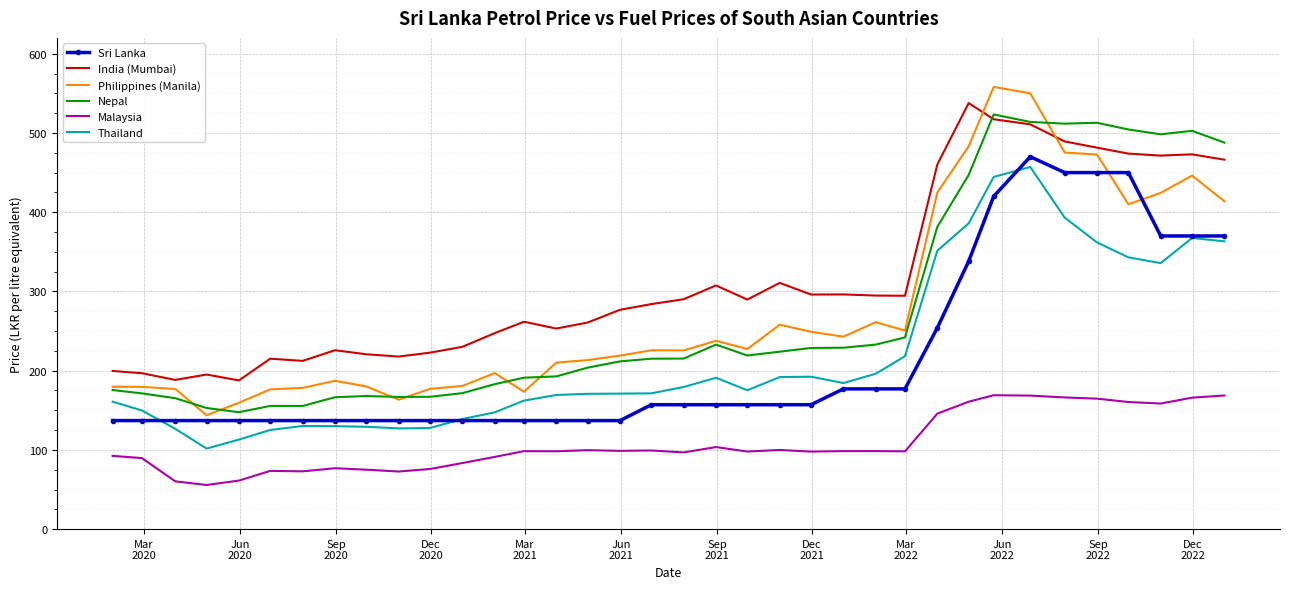

What is the maximum value shown in the chart?

558.1